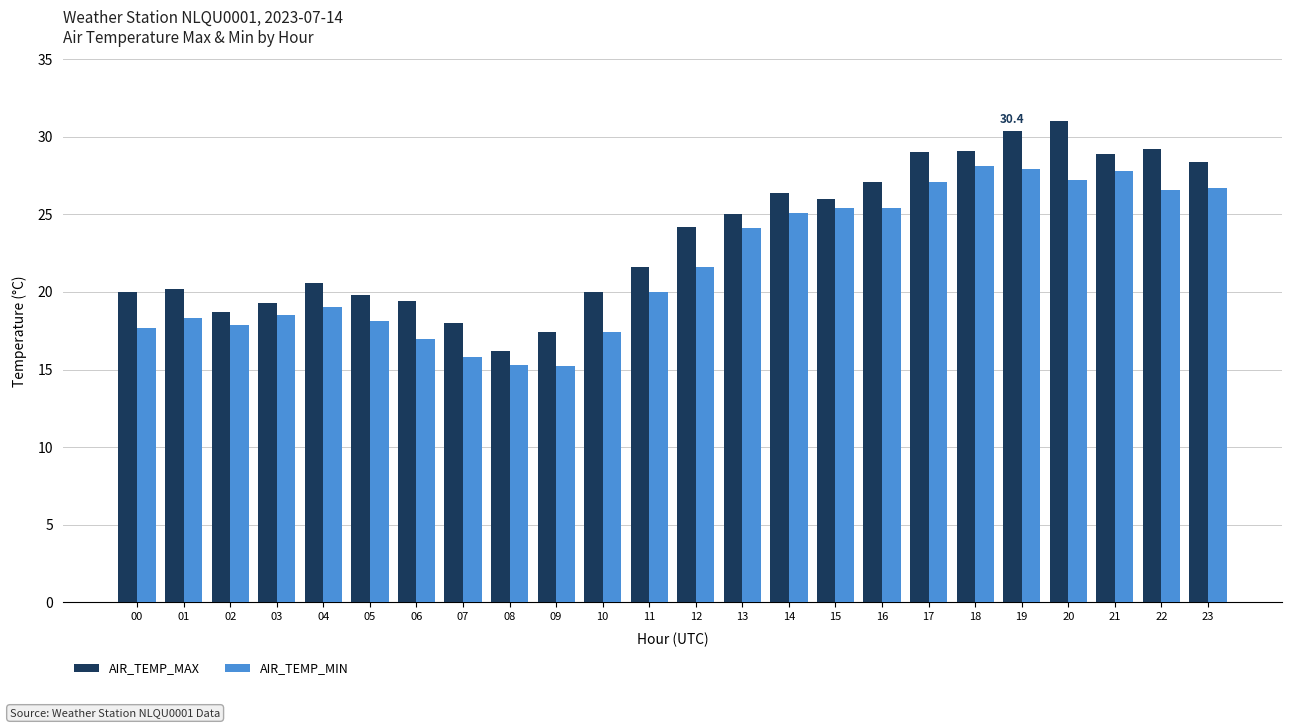

What is the difference between the maximum and minimum values in the AIR_TEMP_MAX series?

14.8